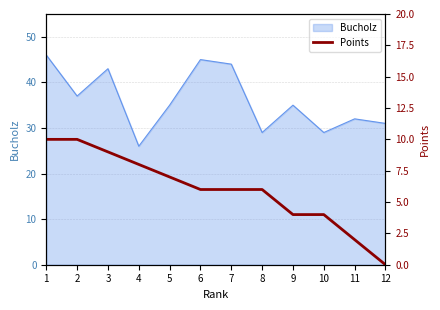

What is the lowest value of the Bucholz series?

26